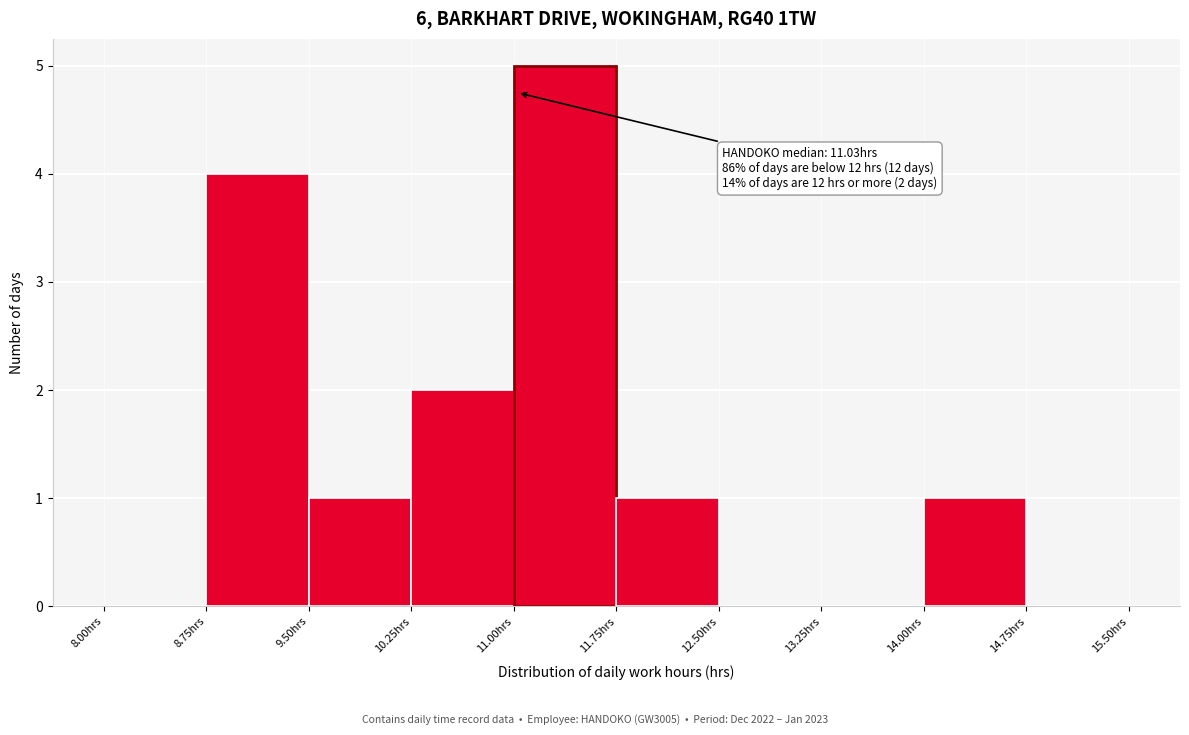

Which range on the x-axis has the tallest bar?

11.00 to 11.75